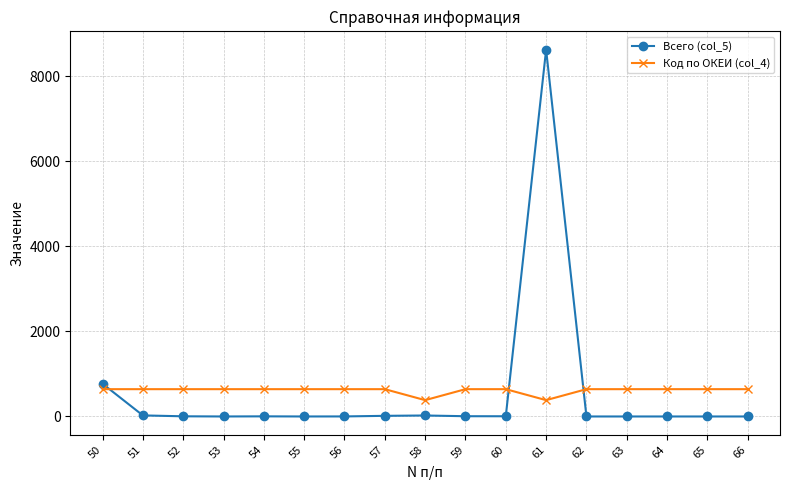

After their last crossing, which series has the higher values: Всего (col_5) or Код по ОКЕИ (col_4)?

Код по ОКЕИ (col_4)